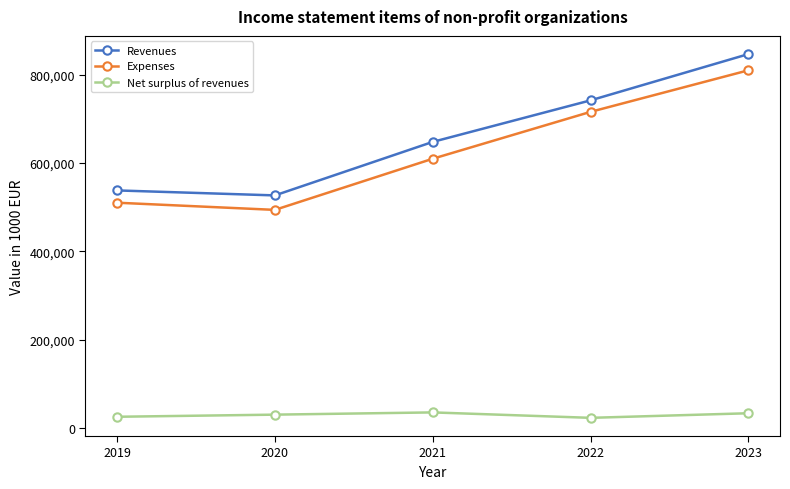

How many Net surplus of revenues values are between 25200 and 33174?

3